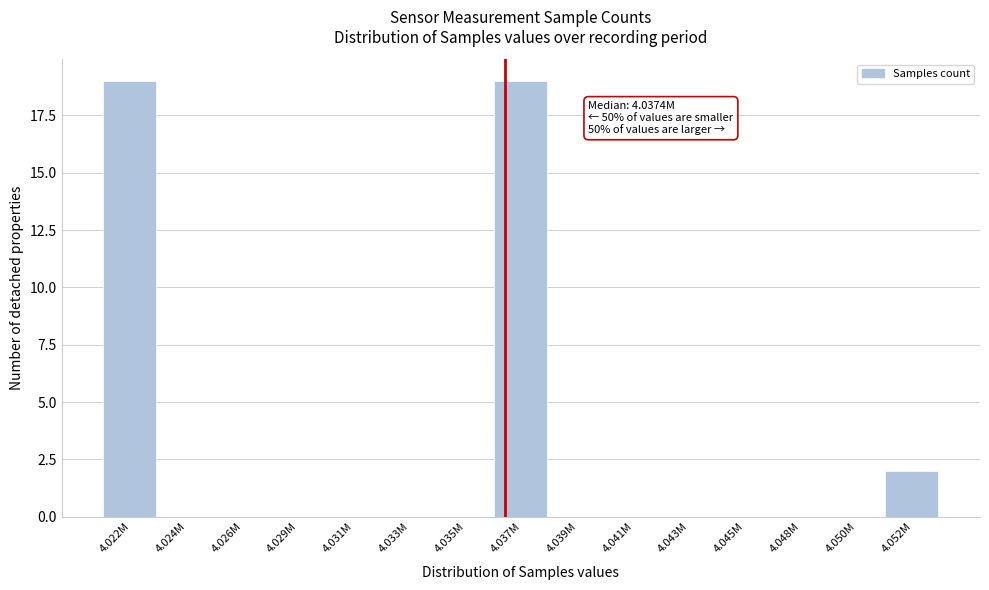

Reading left to right, what are all the values shown in this chart?

4.022M=19	4.024M=0	4.026M=0	4.029M=0	4.031M=0	4.033M=0	4.035M=0	4.037M=19	4.039M=0	4.041M=0	4.043M=0	4.045M=0	4.048M=0	4.050M=0	4.052M=2